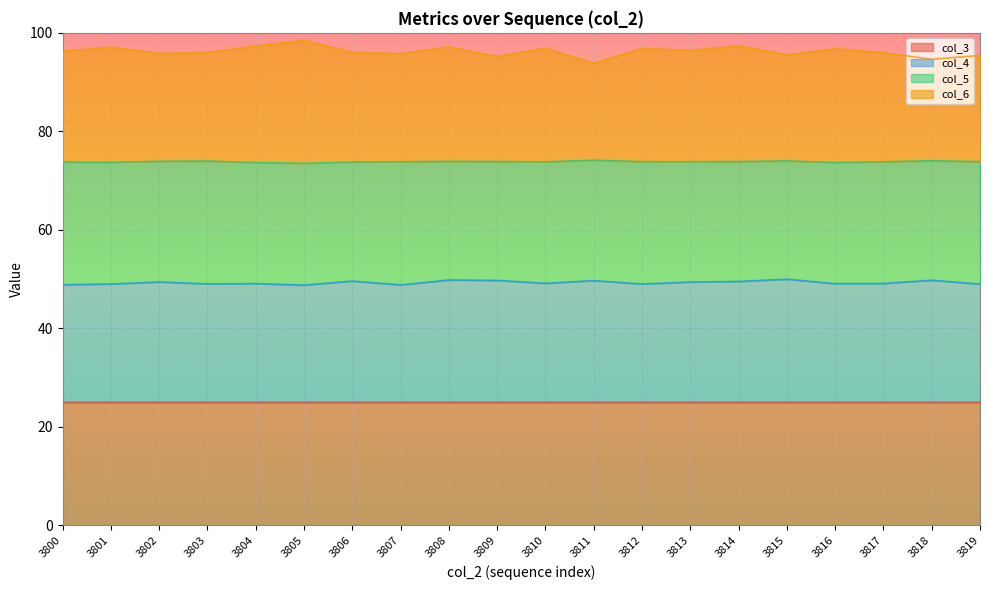

What are all the series names shown in the legend?

col_3, col_4, col_5, col_6